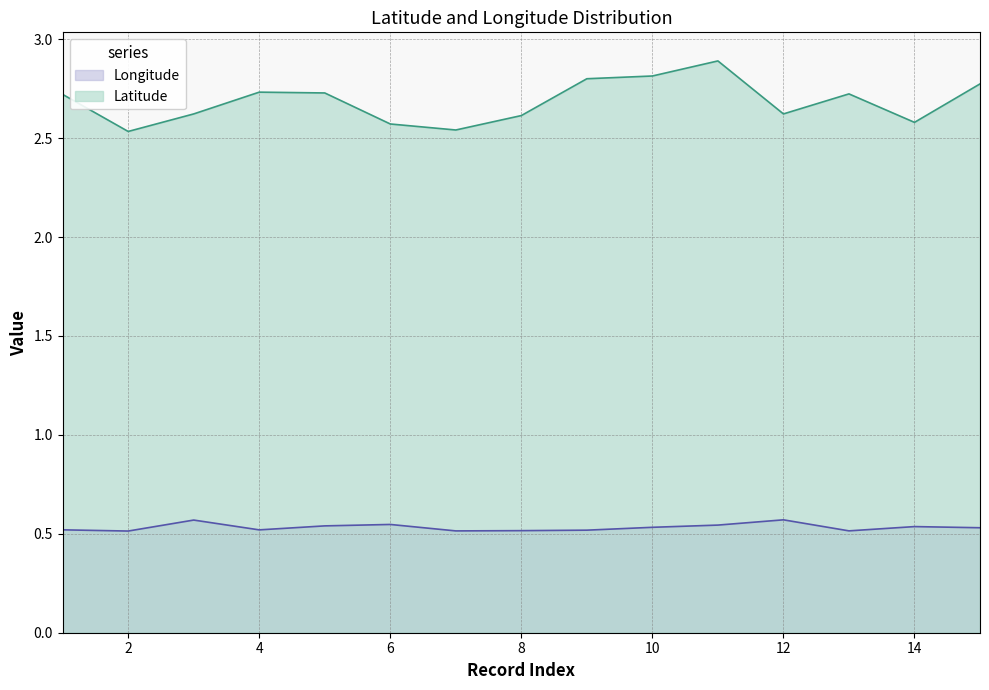

Between 5 and 8, which series saw the biggest shift?

Latitude